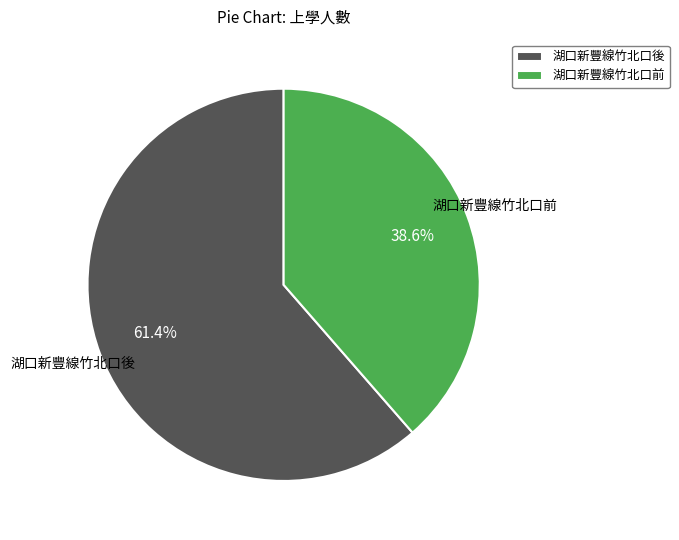

How many segments does this pie chart have?

2